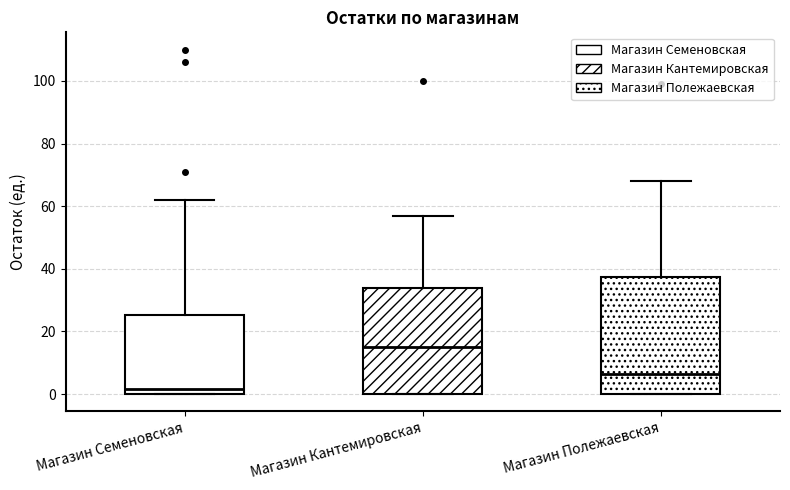

Reading left to right, read every box against the y-axis: the position of its median line, the range the box covers, and the ends of its whiskers. The values are not printed on the chart, so give them approximately, as read against the axis.

Магазин Семеновская: median 2, box 0 to 26, whiskers 0 to 62
Магазин Кантемировская: median 16, box 0 to 34, whiskers 0 to 58
Магазин Полежаевская: median 6, box 0 to 38, whiskers 0 to 68